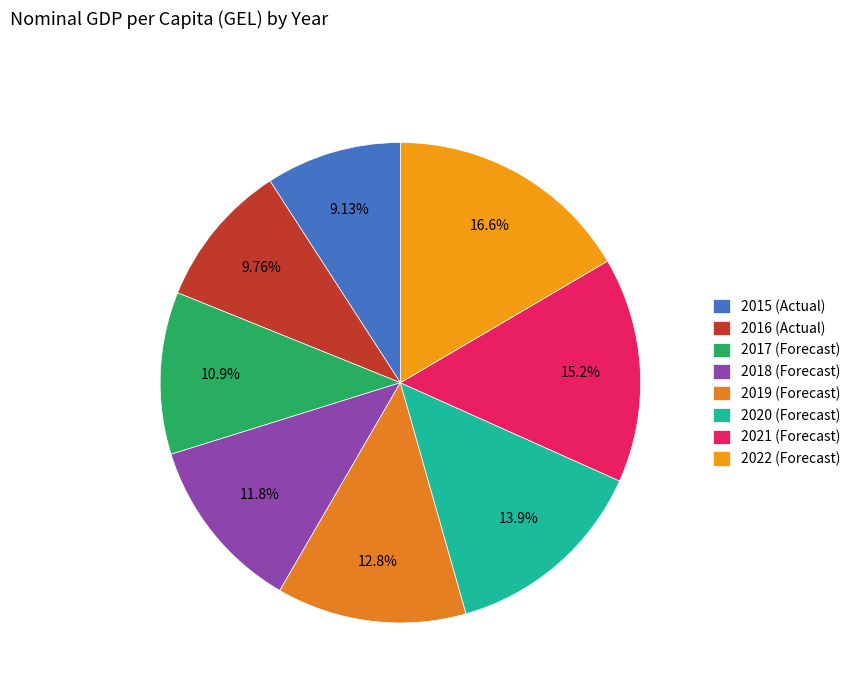

How many segments does this pie chart have?

8